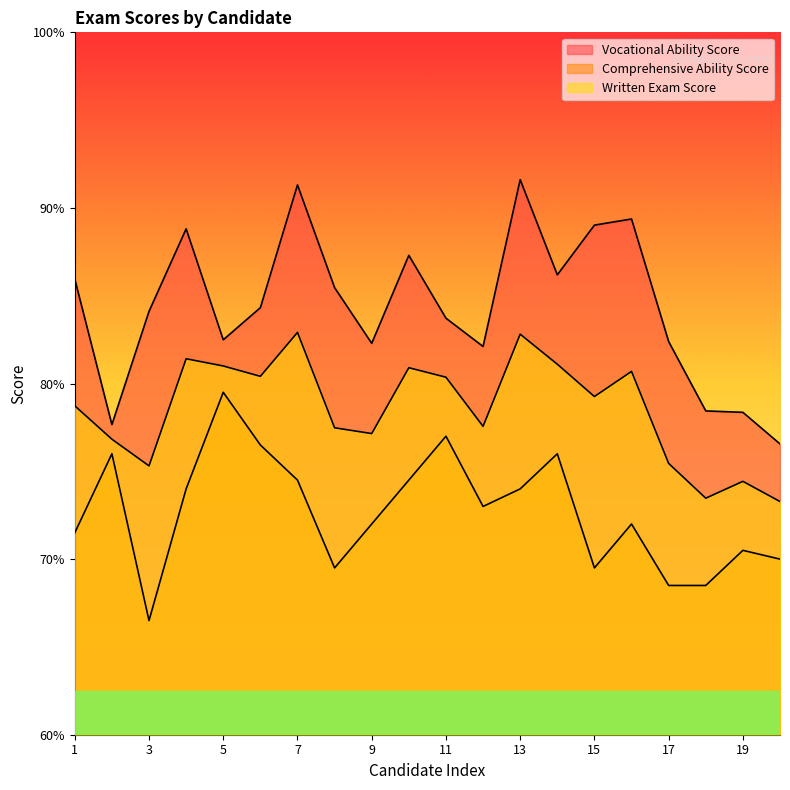

What are all the series names shown in the legend?

Vocational Ability Score, Comprehensive Ability Score, Written Exam Score